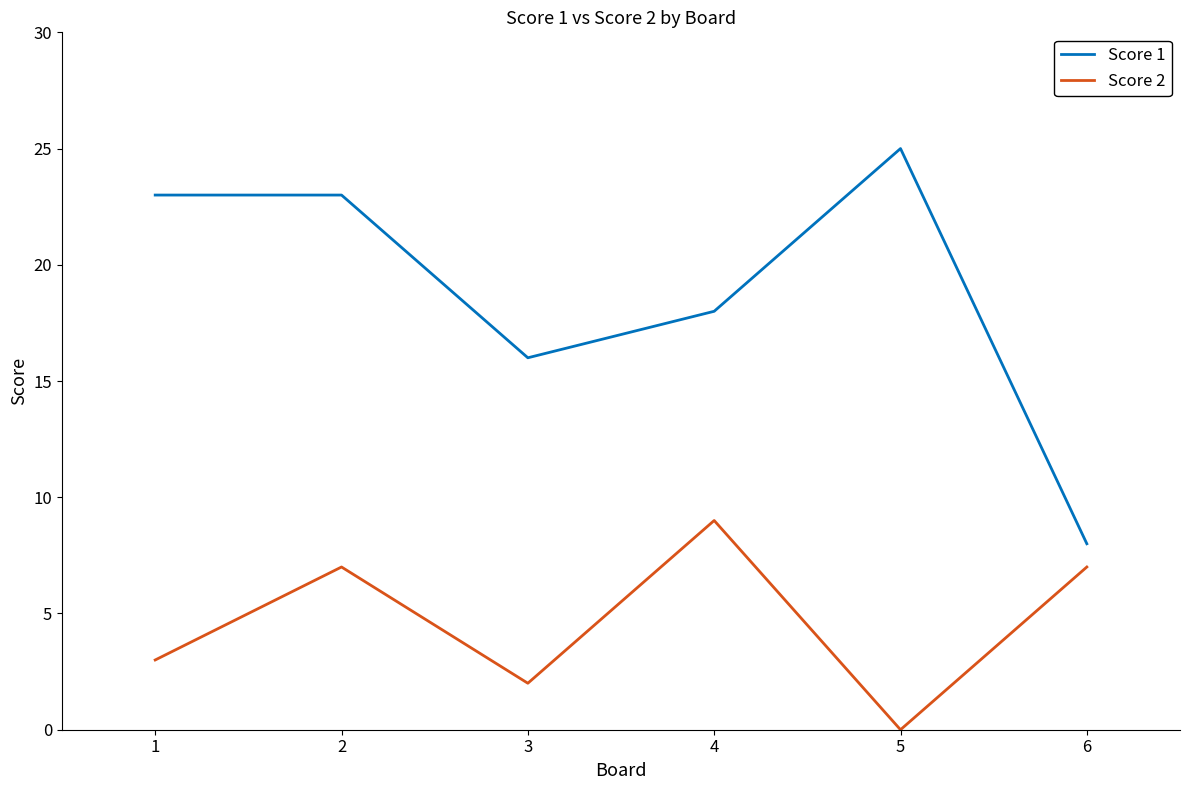

Which series has the widest spread of values?

Score 1